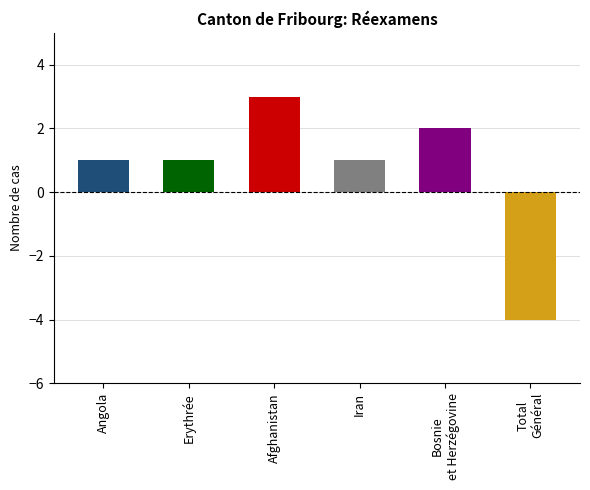

Which has a higher value, Iran or Afghanistan?

Afghanistan